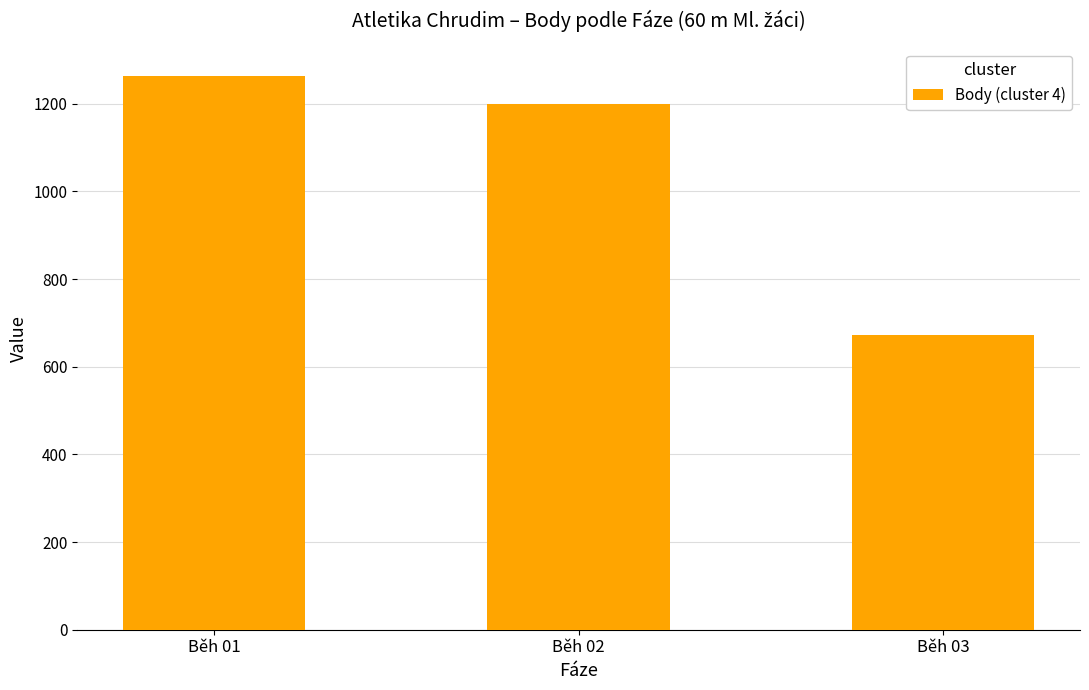

What is the value of the 2nd bar from the left?

1199